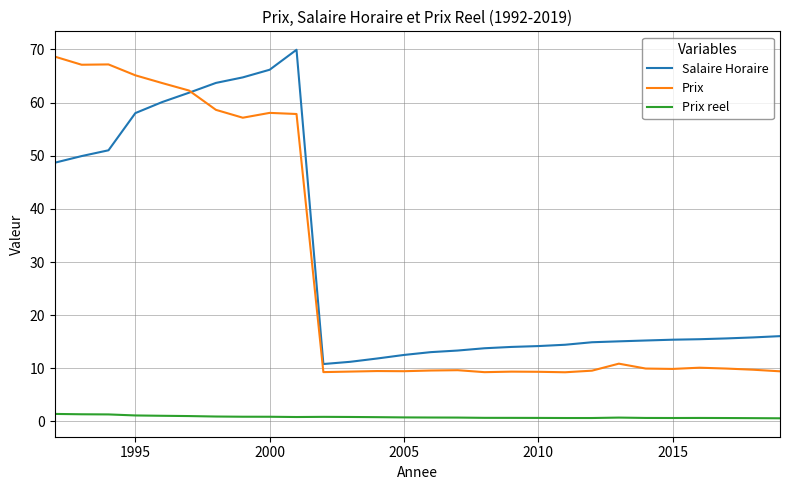

In Prix reel, how many points are lower than both neighbors (excluding endpoints)?

3